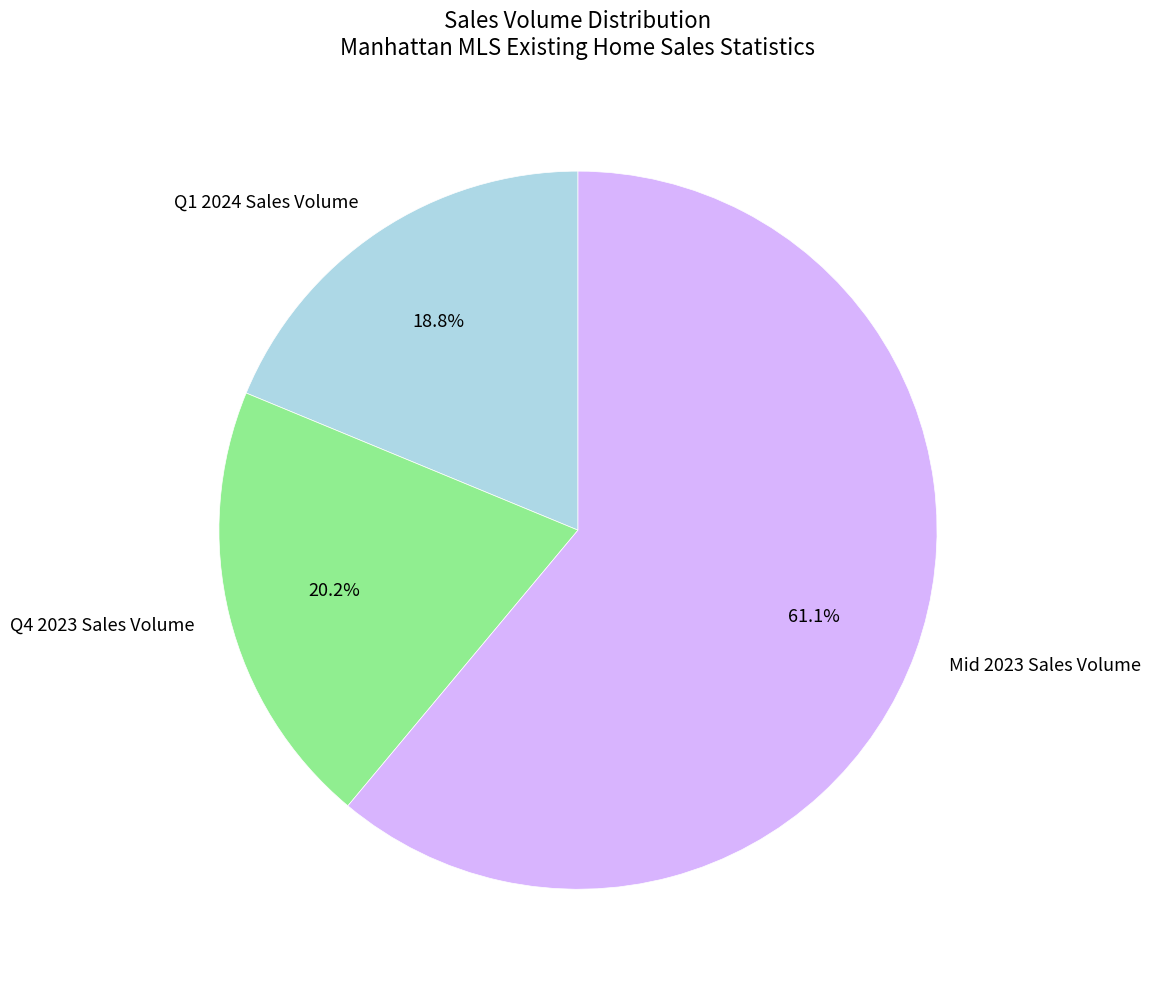

How many segments does this pie chart have?

3